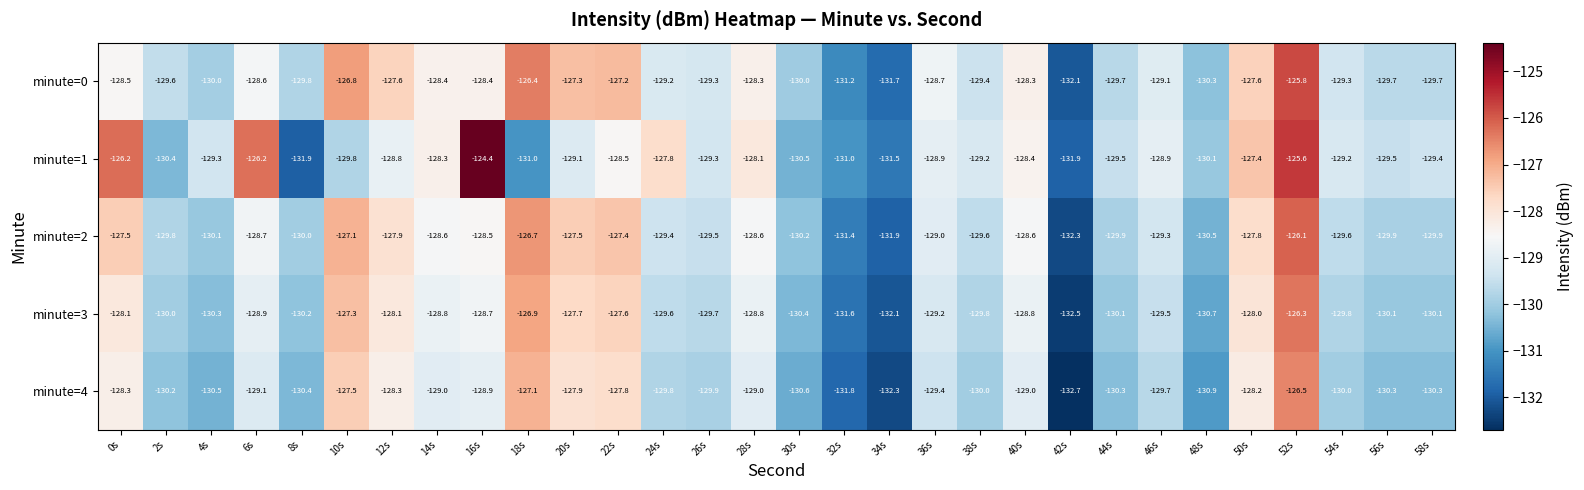

At which label does minute=1 first exceed -129?

0s